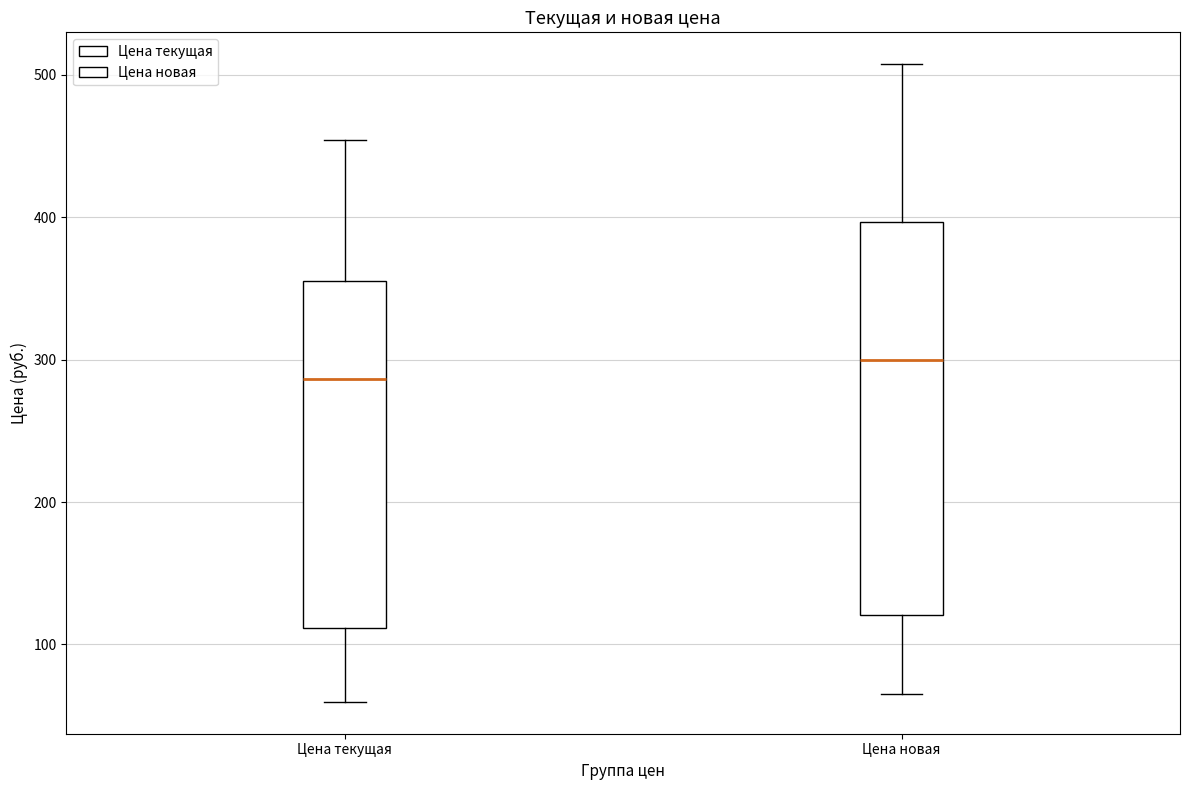

Where is the lower edge of the box for Цена текущая on the y-axis? The values are not printed on the chart, so give them approximately, as read against the axis.

110